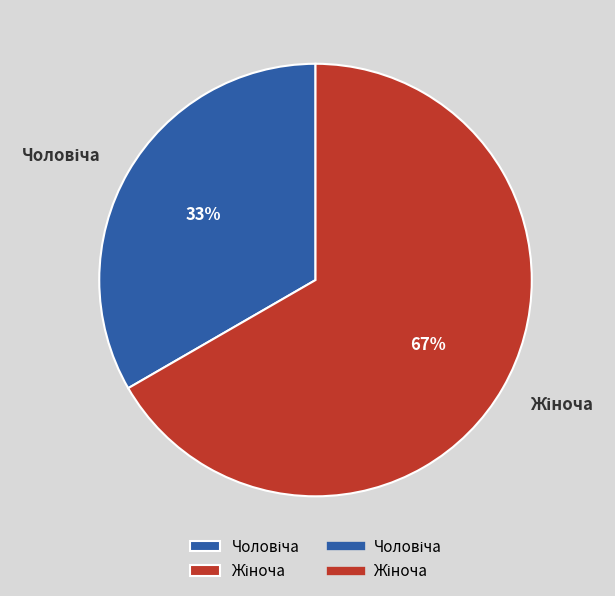

How many segments does this pie chart have?

2